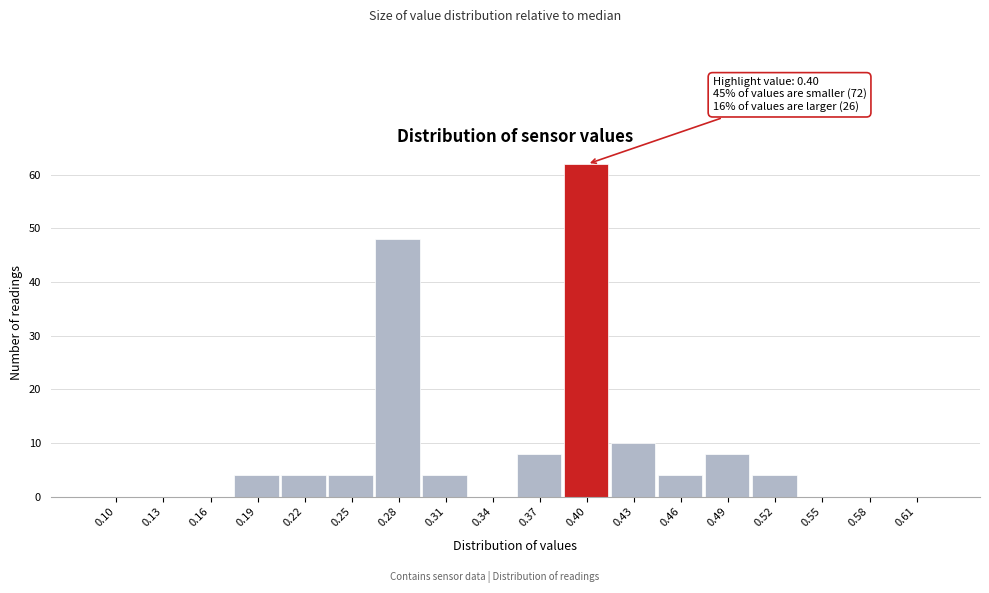

Reading left to right, extract all data points from this chart.

0.10=0	0.13=0	0.16=0	0.19=4	0.22=4	0.25=4	0.28=48	0.31=4	0.34=0	0.37=8	0.40=62	0.43=10	0.46=4	0.49=8	0.52=4	0.55=0	0.58=0	0.61=0